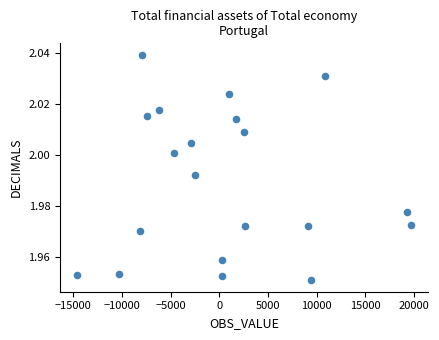

What is the range of X values (max minus min)?

34336.9